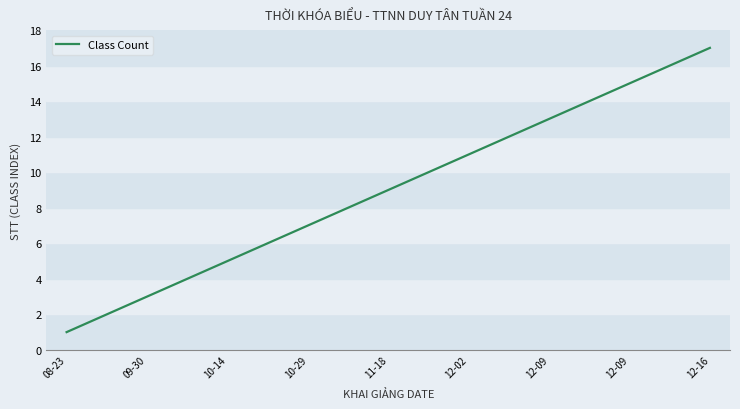

What is the difference between the maximum and minimum values?

16